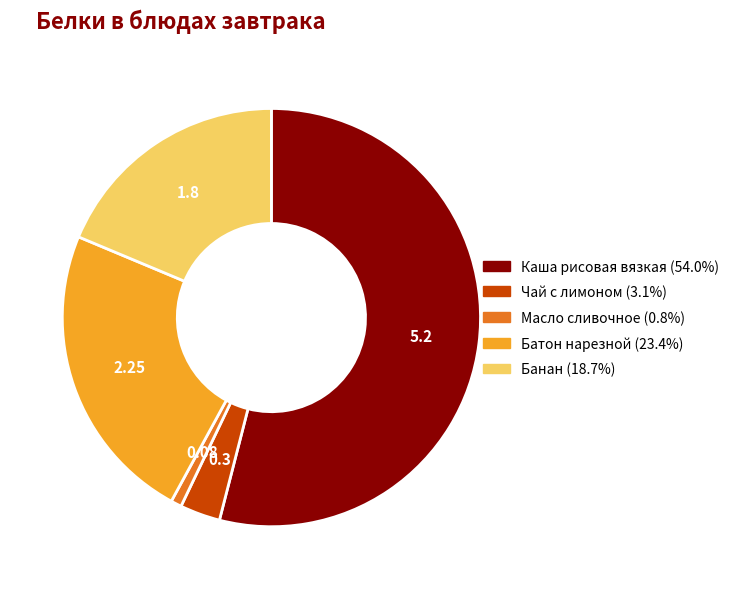

Does any single category account for the majority?

Yes